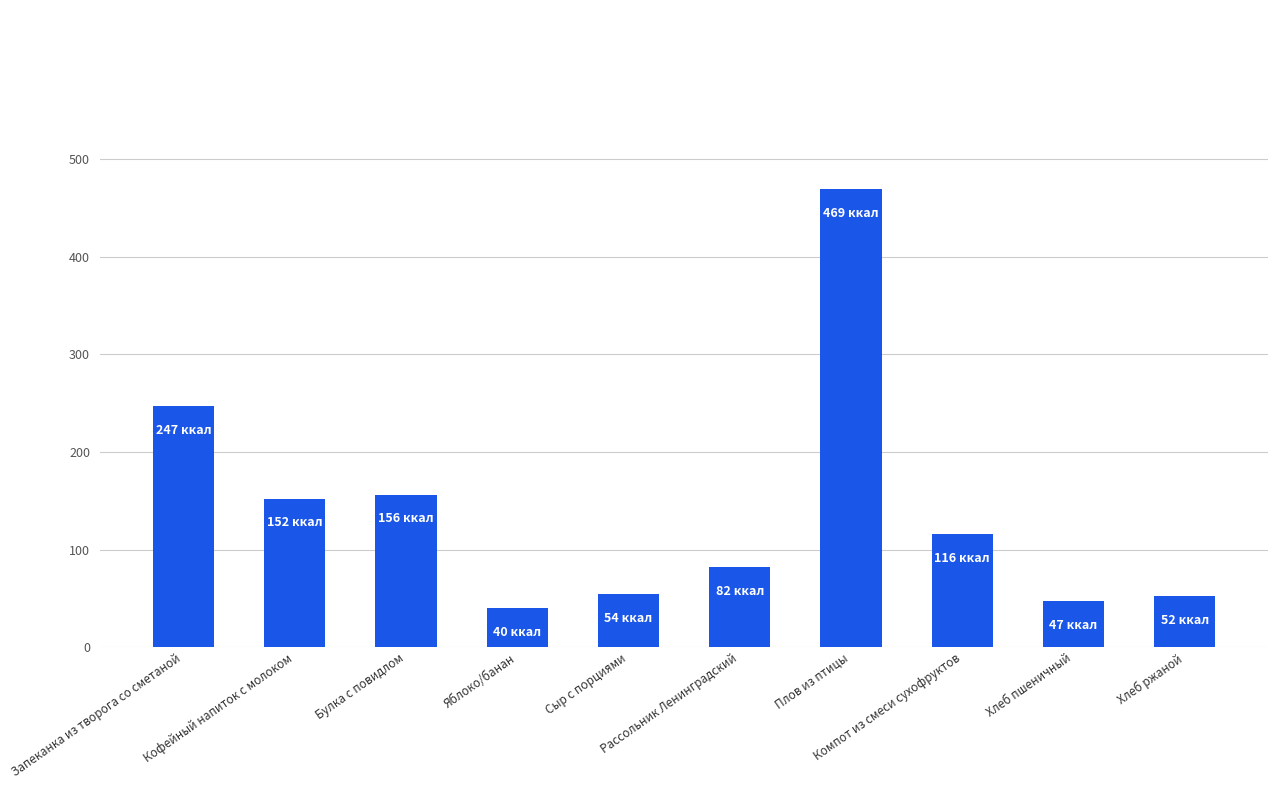

Does the chart contain stacked bars?

No